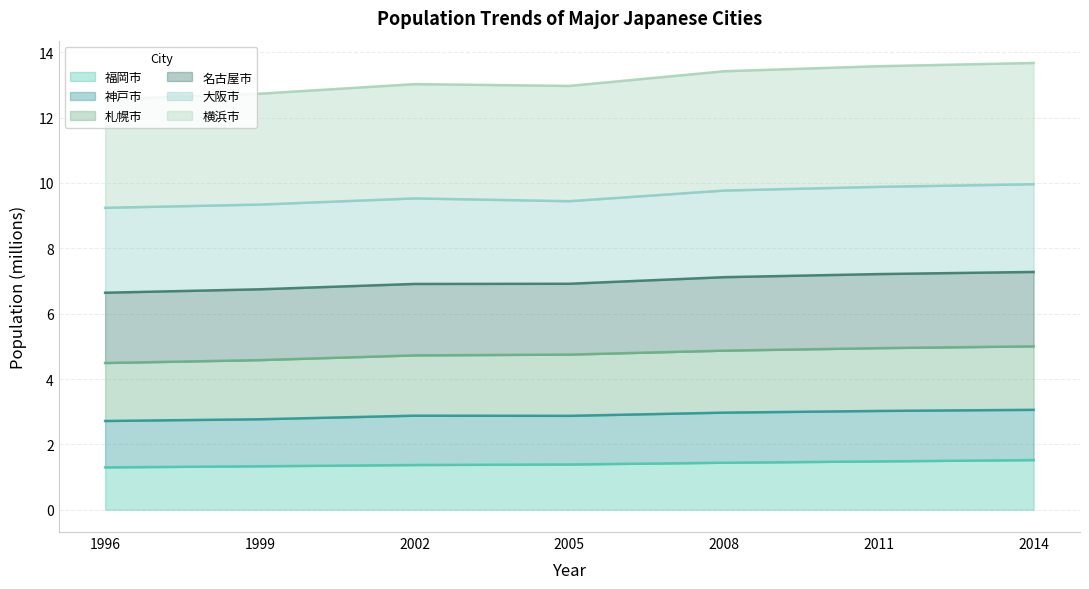

Is the value of 横浜市 at 2011 greater than the value of 札幌市 at 1999?

Yes